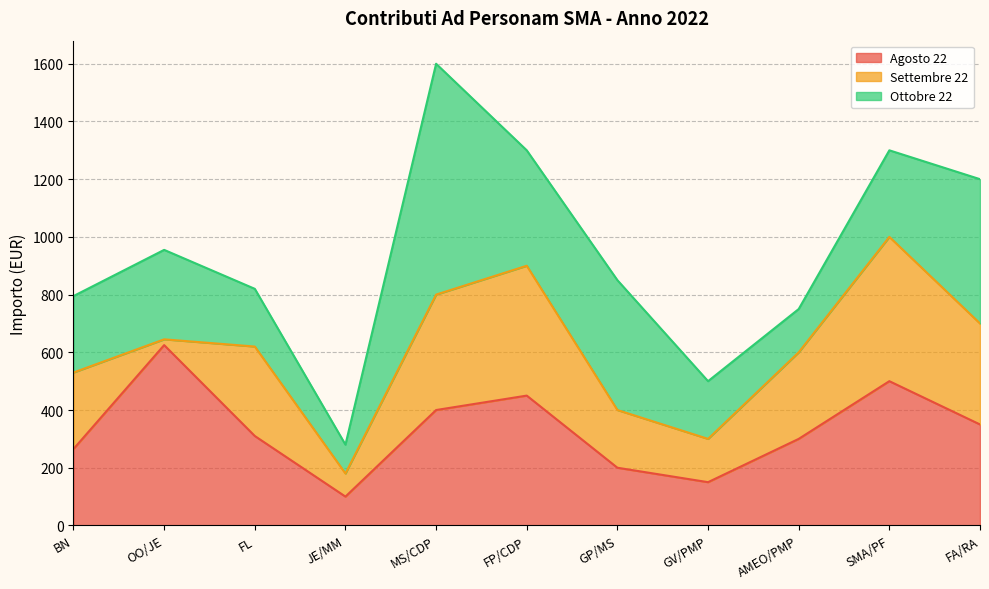

At how many categories does at least one series exceed 669?

1